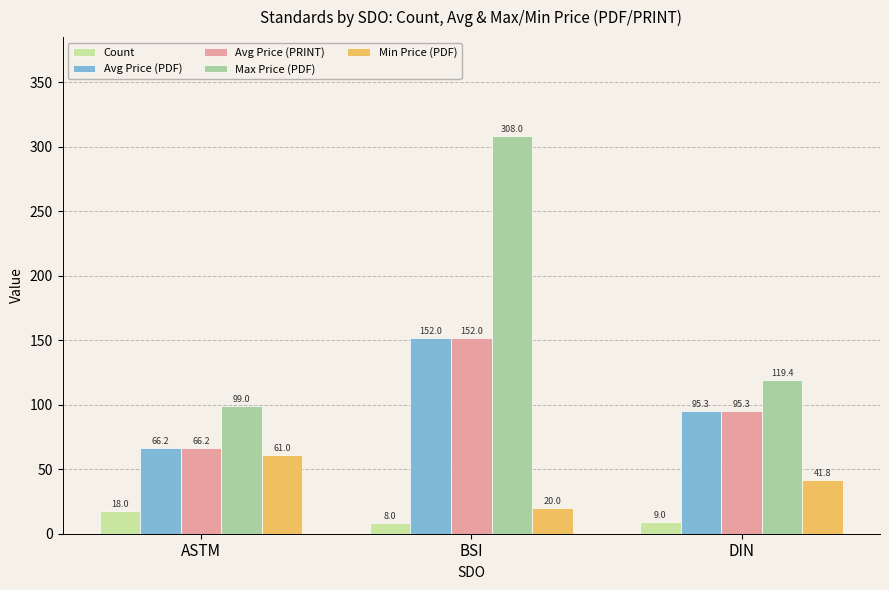

Reading left to right, extract all data points from this chart.

Count: ASTM=18.0	BSI=8.0	DIN=9.0
Avg Price (PDF): ASTM=66.2	BSI=152.0	DIN=95.3
Avg Price (PRINT): ASTM=66.2	BSI=152.0	DIN=95.3
Max Price (PDF): ASTM=99.0	BSI=308.0	DIN=119.4
Min Price (PDF): ASTM=61.0	BSI=20.0	DIN=41.8